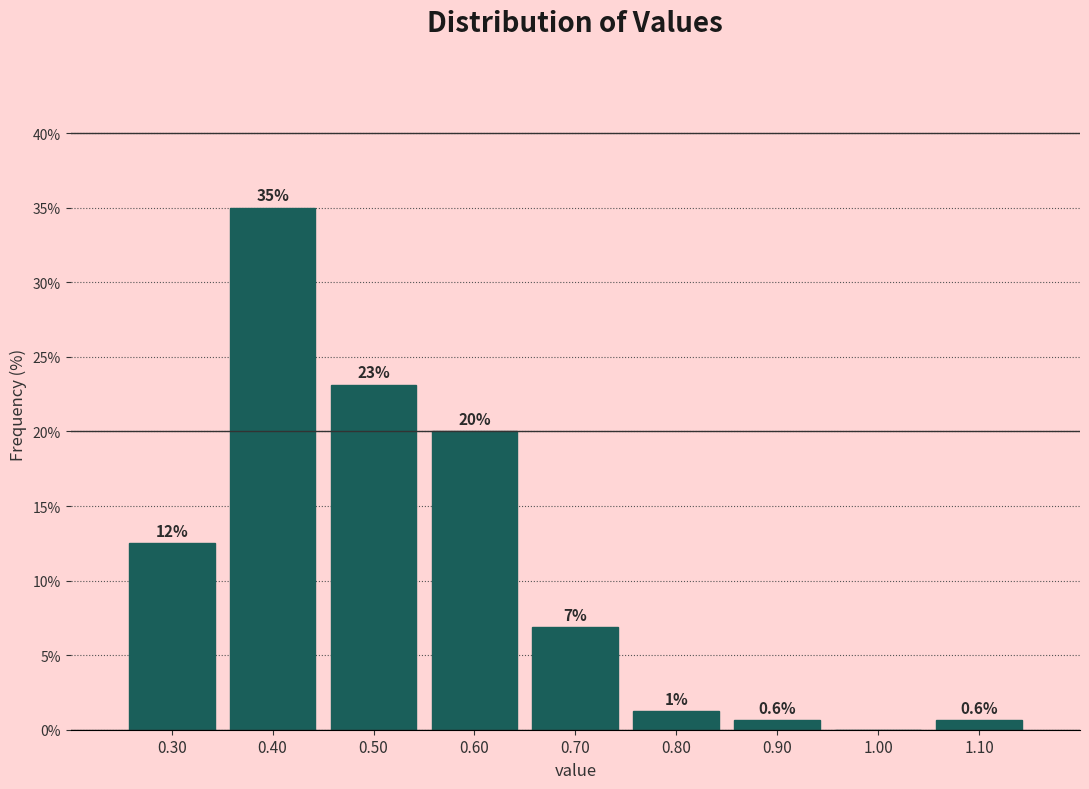

Over which range of the x-axis is the bar tallest?

0.35 to 0.45